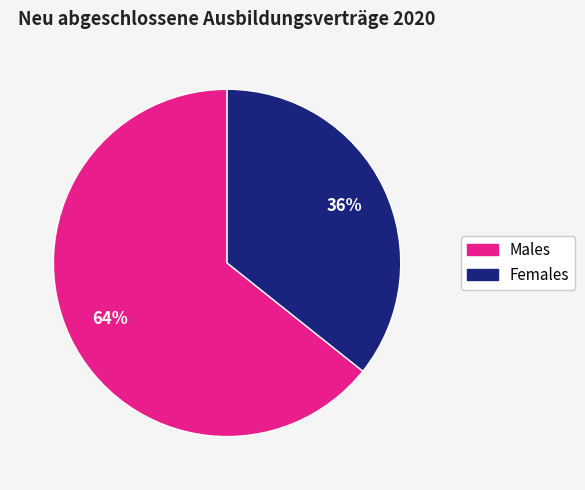

Between Females and Males, which is larger?

Males